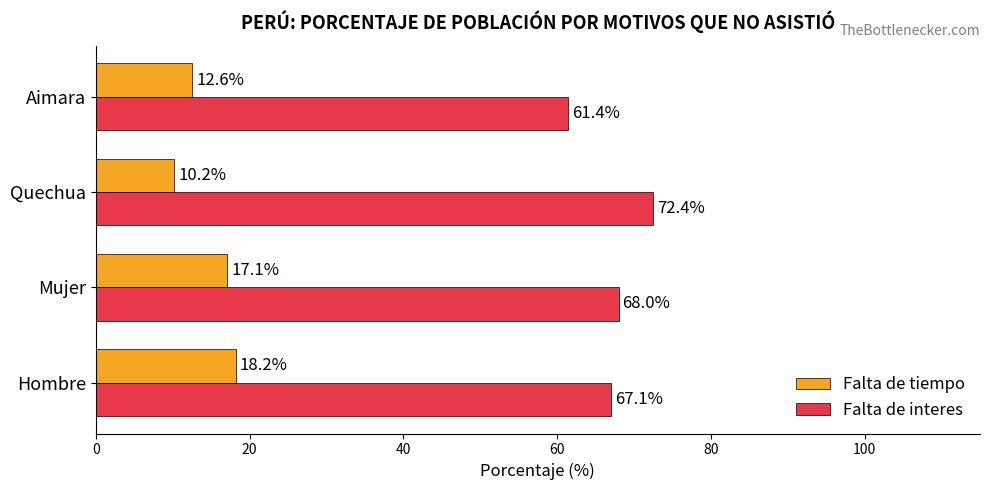

What is the difference between the maximum and minimum values in the Falta de interes series?

11.0